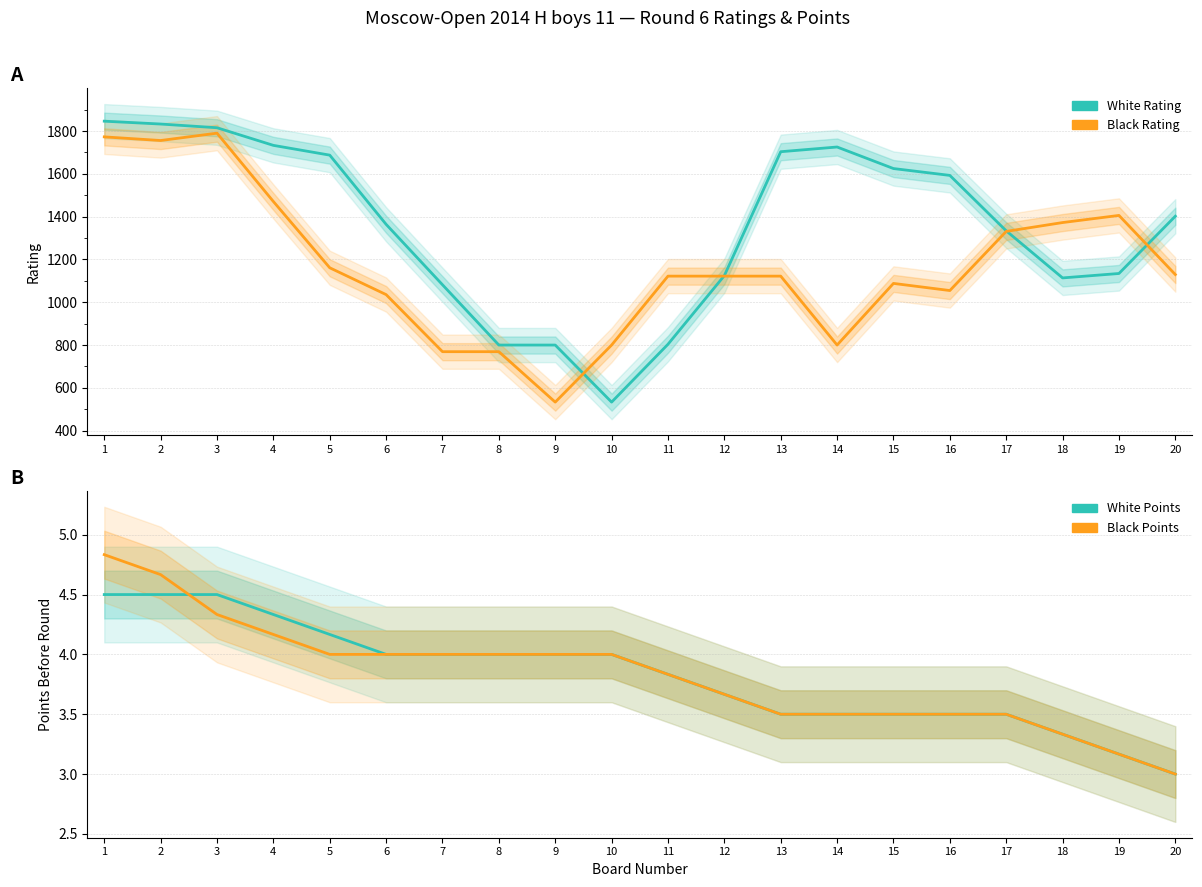

What is the value of the Black Rating point at the 11th from the left?

1122.0